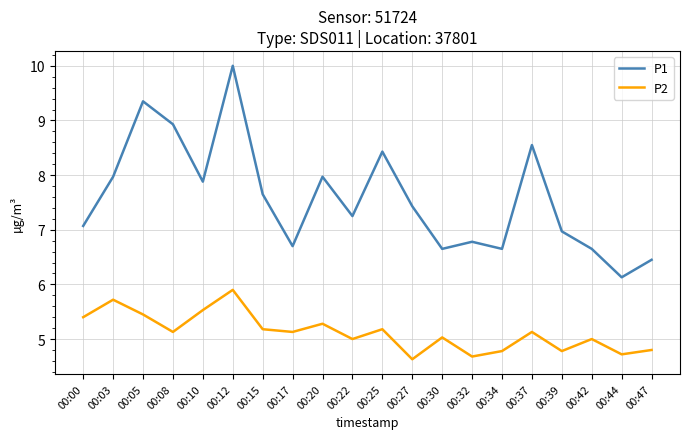

How many interior local peaks does the P1 series have?

6